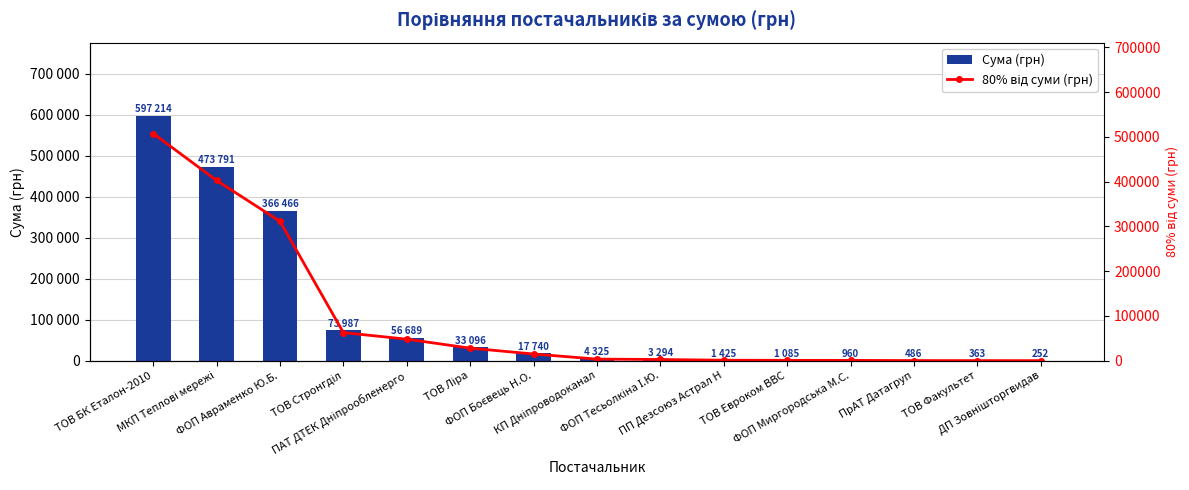

How many values in the Сума (грн) series exceed 4325?

8